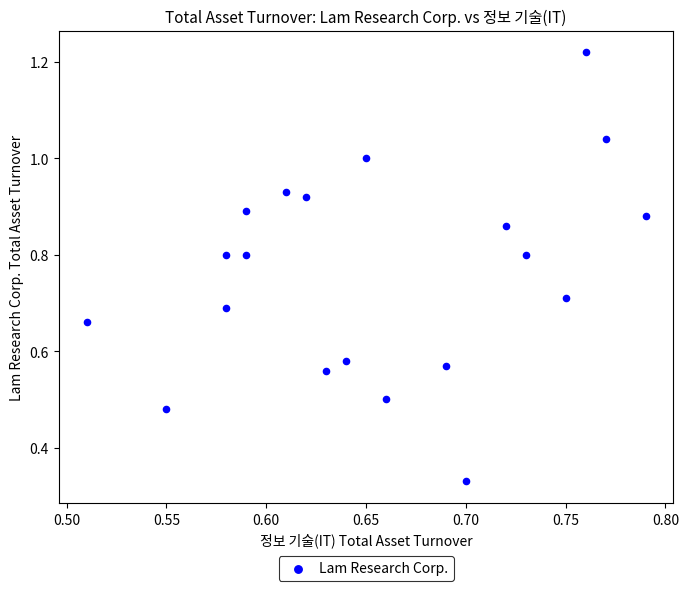

How many points are shown in the scatter plot?

20